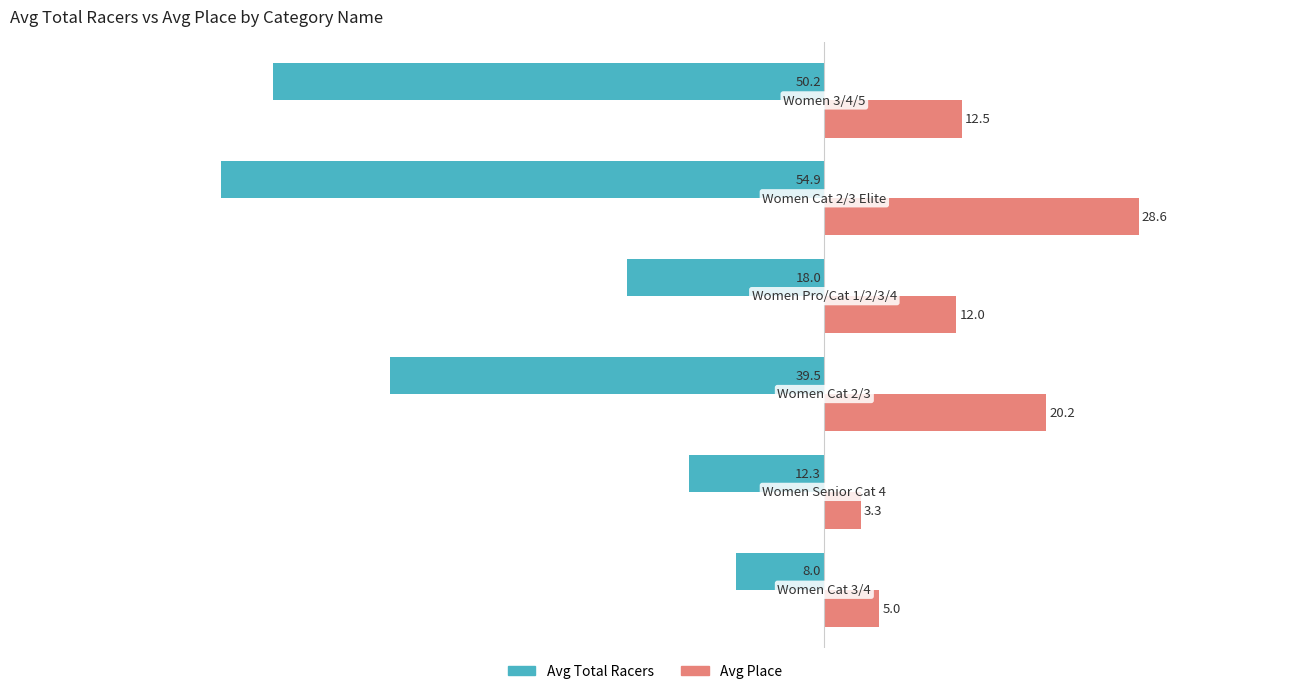

What is the highest value of the Avg Total Racers series?

-8.0